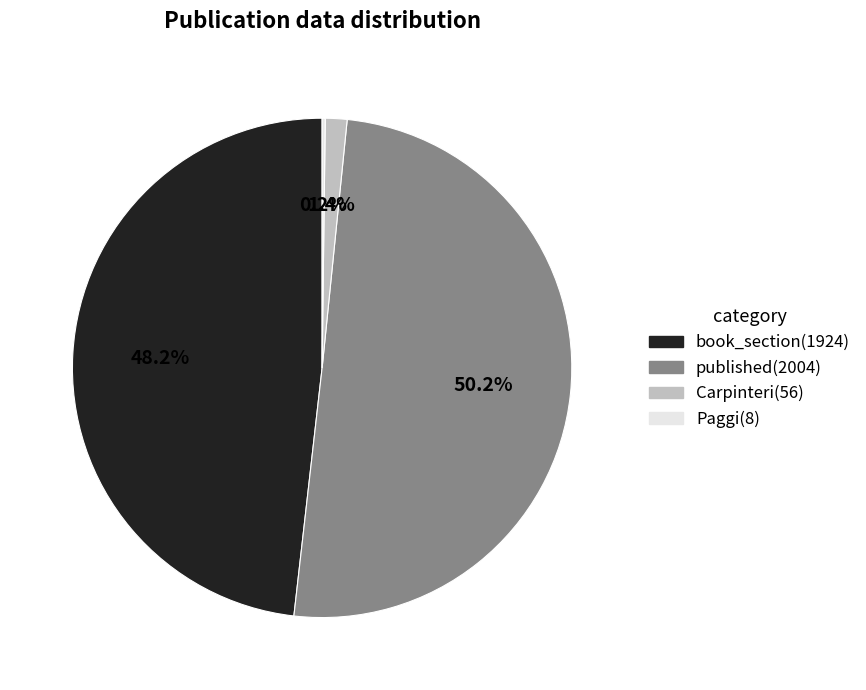

How much of the chart is everything except book_section(1924)?

51.8%